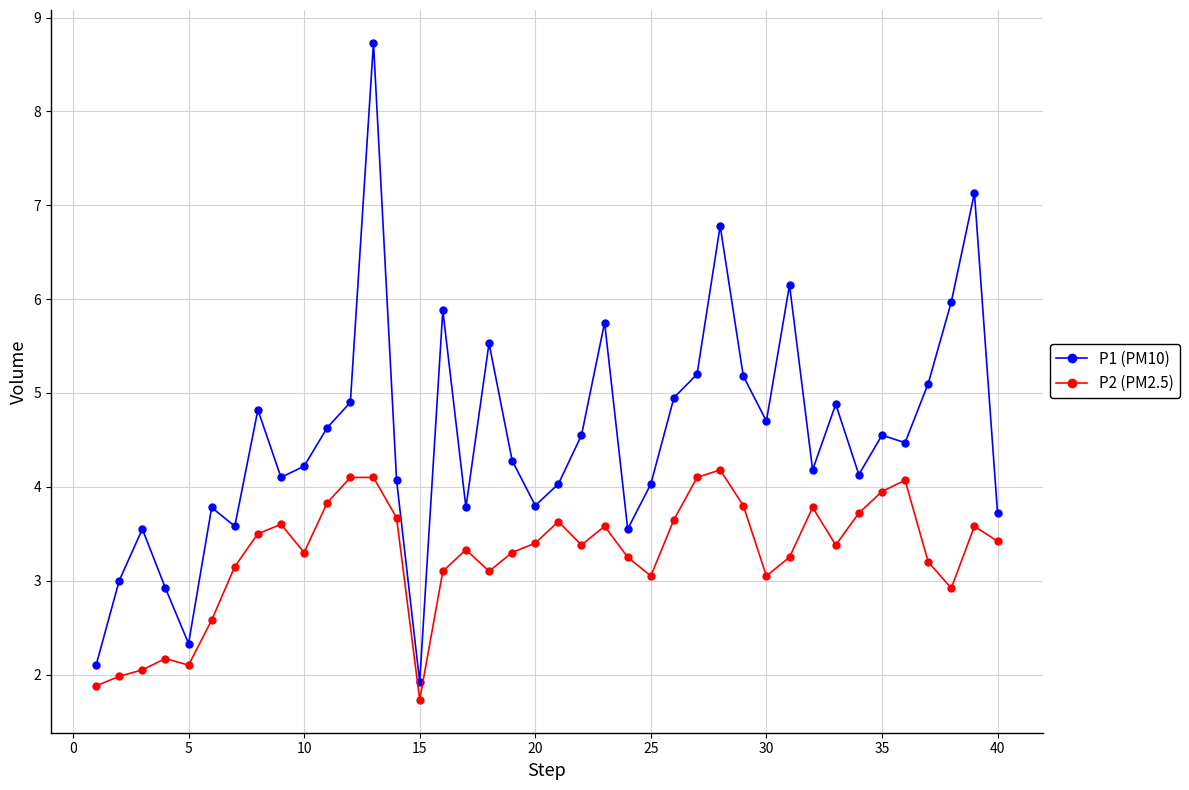

Which series has the widest spread of values?

P1 (PM10)